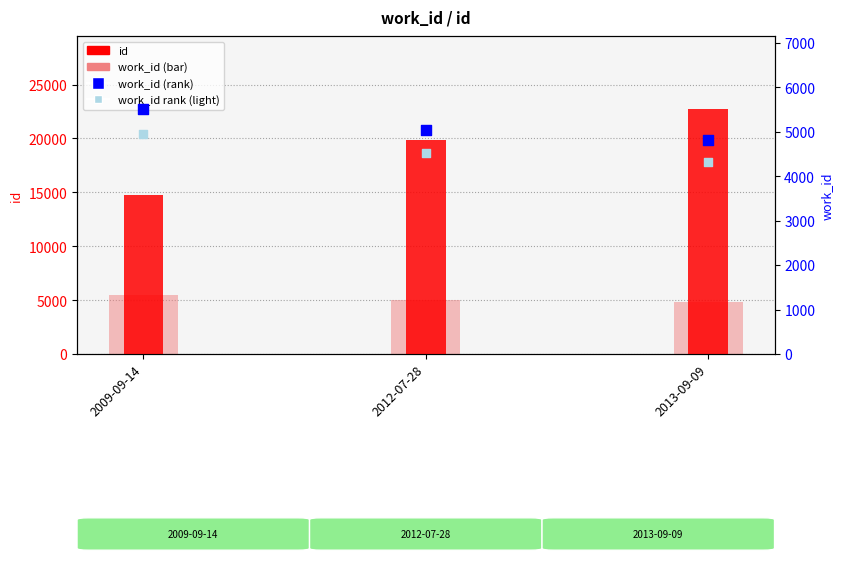

Which series reaches the maximum Y coordinate?

id